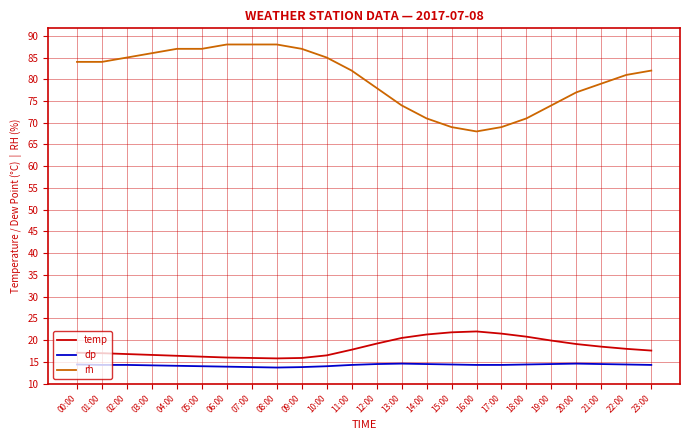

True or false: rh and temp intersect in this chart.

False